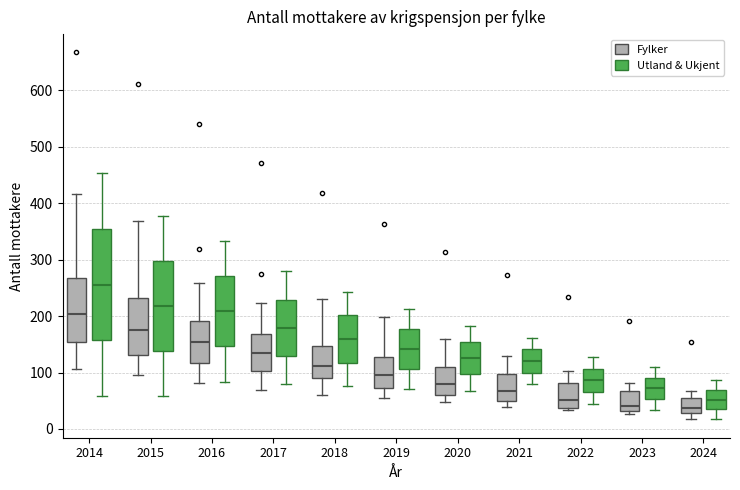

Comparing the boxes themselves (not the whiskers), which one is the tallest?

2014 (Utland & Ukjent)